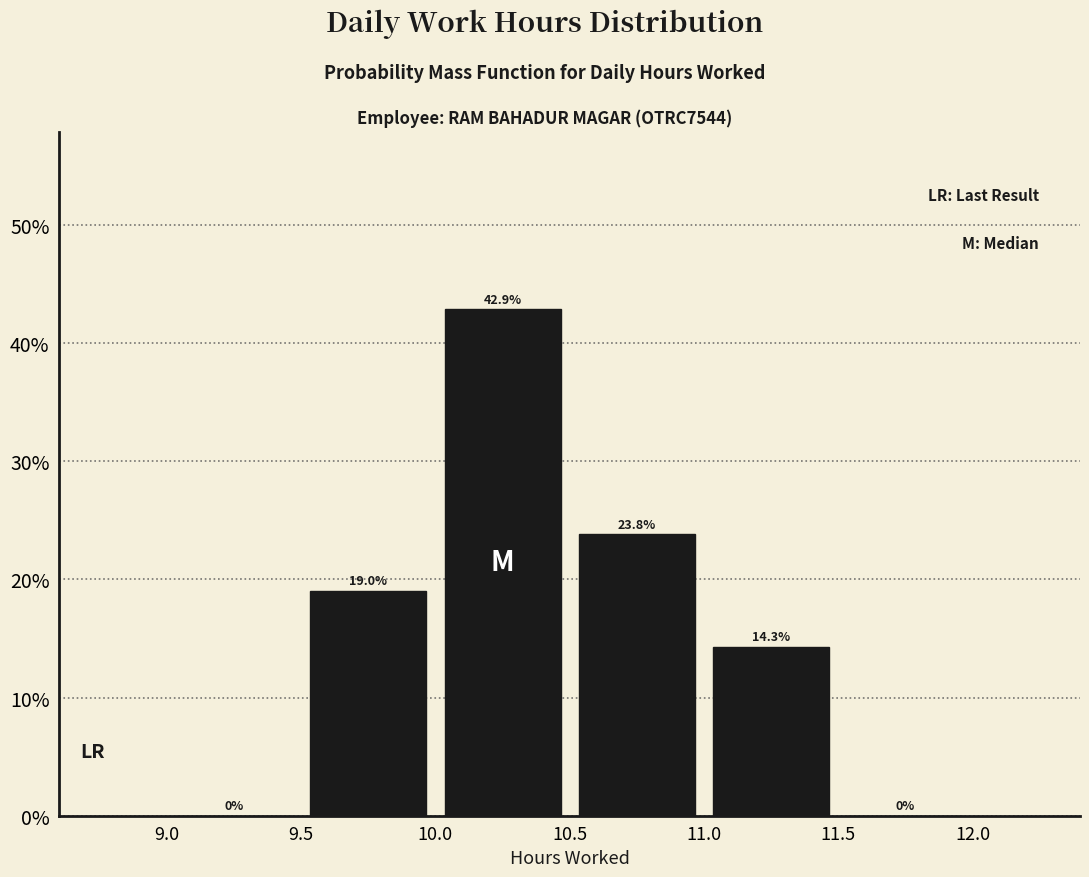

How tall is the bar that spans 9.5 to 10.0 on the x-axis?

19.0